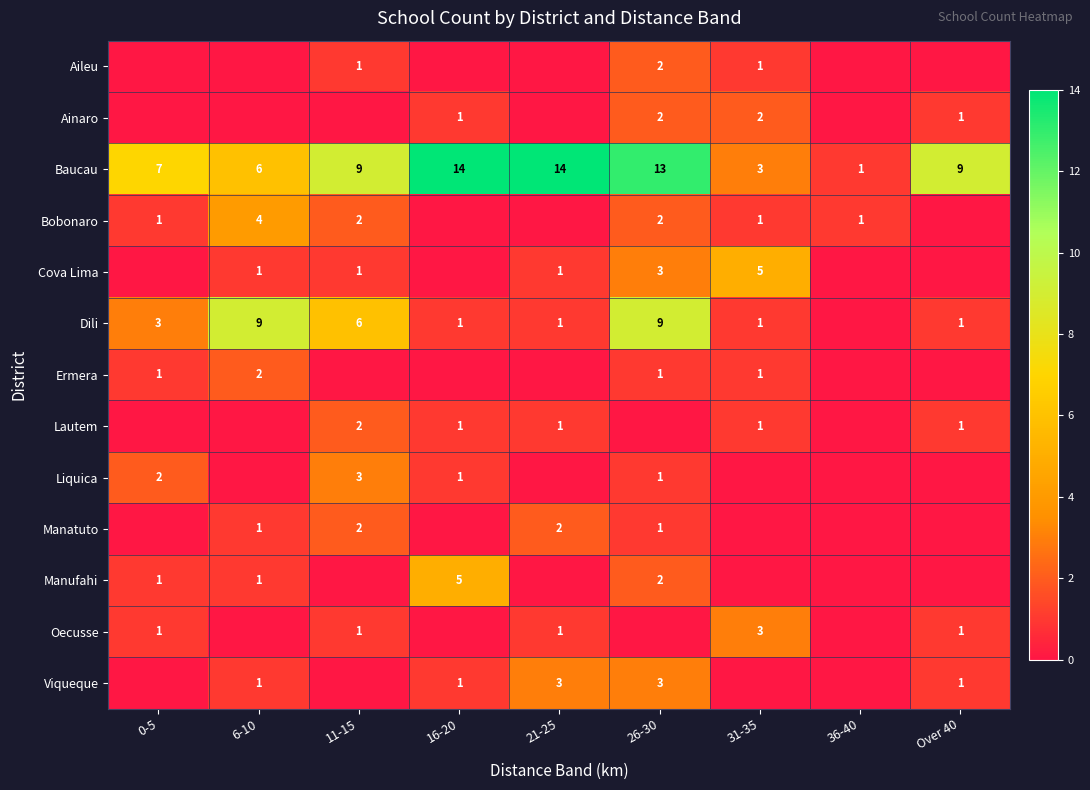

What is the difference between the Dili values at 31-35 and 26-30?

8